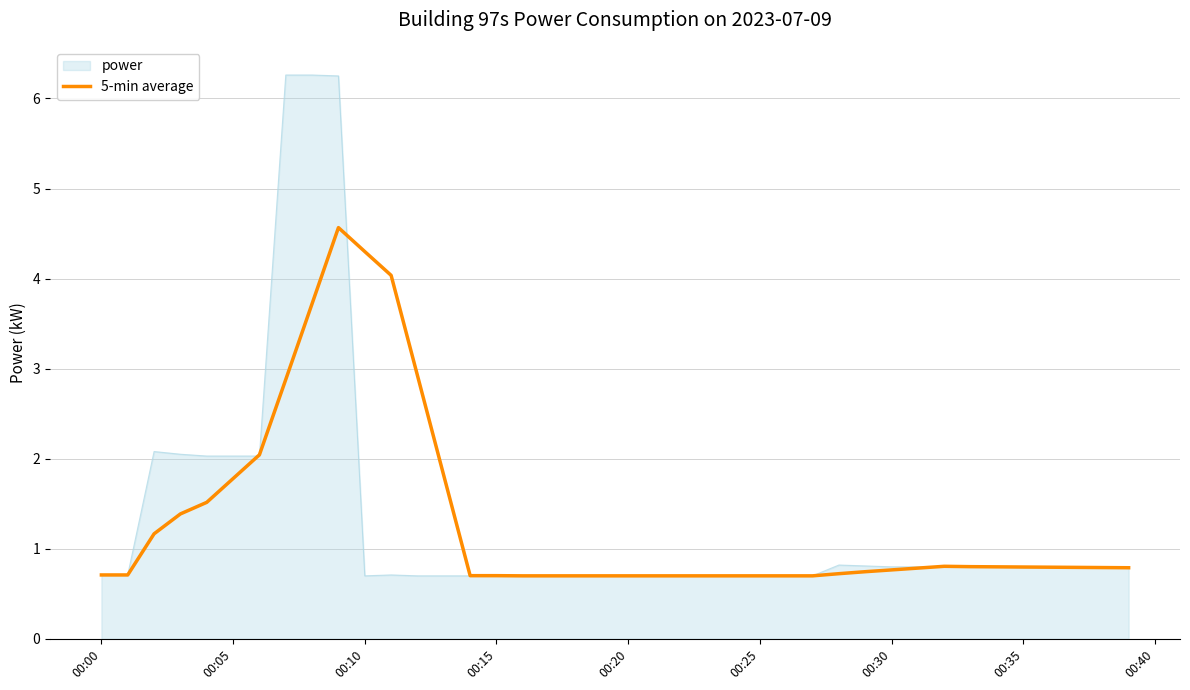

Rank the series by their maximum value, from lowest to highest.

5-min average, power